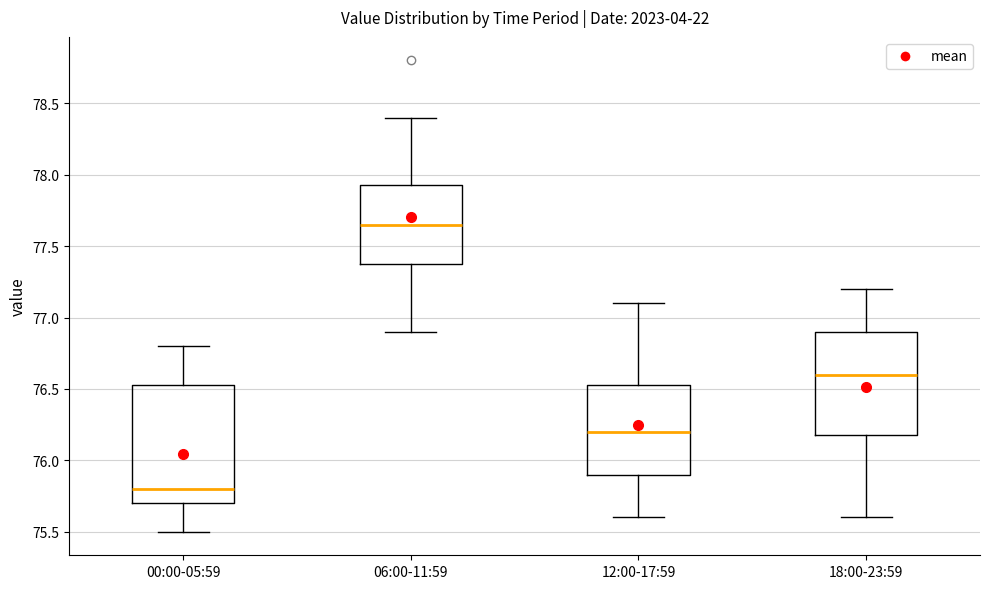

Reading left to right, read every box against the y-axis: the position of its median line, the range the box covers, and the ends of its whiskers. The values are not printed on the chart, so give them approximately, as read against the axis.

00:00-05:59: median 75.80, box 75.70 to 76.55, whiskers 75.50 to 76.80
06:00-11:59: median 77.65, box 77.40 to 77.95, whiskers 76.90 to 78.40
12:00-17:59: median 76.20, box 75.90 to 76.55, whiskers 75.60 to 77.10
18:00-23:59: median 76.60, box 76.20 to 76.90, whiskers 75.60 to 77.20